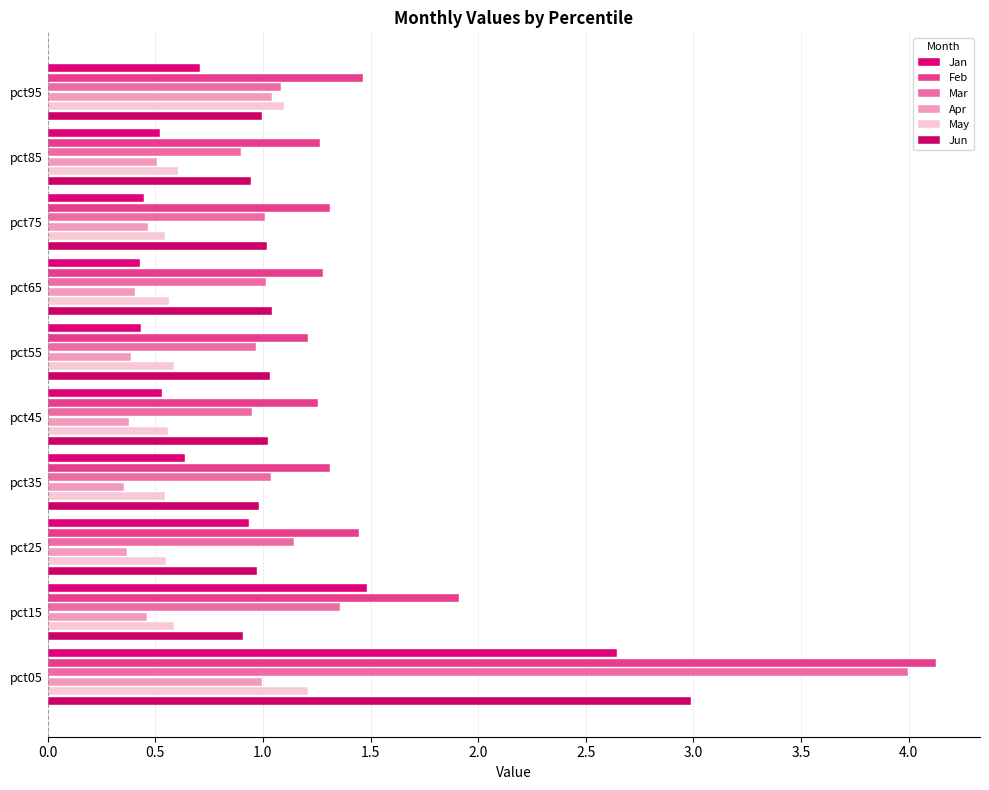

How many categories are shown in the chart?

10